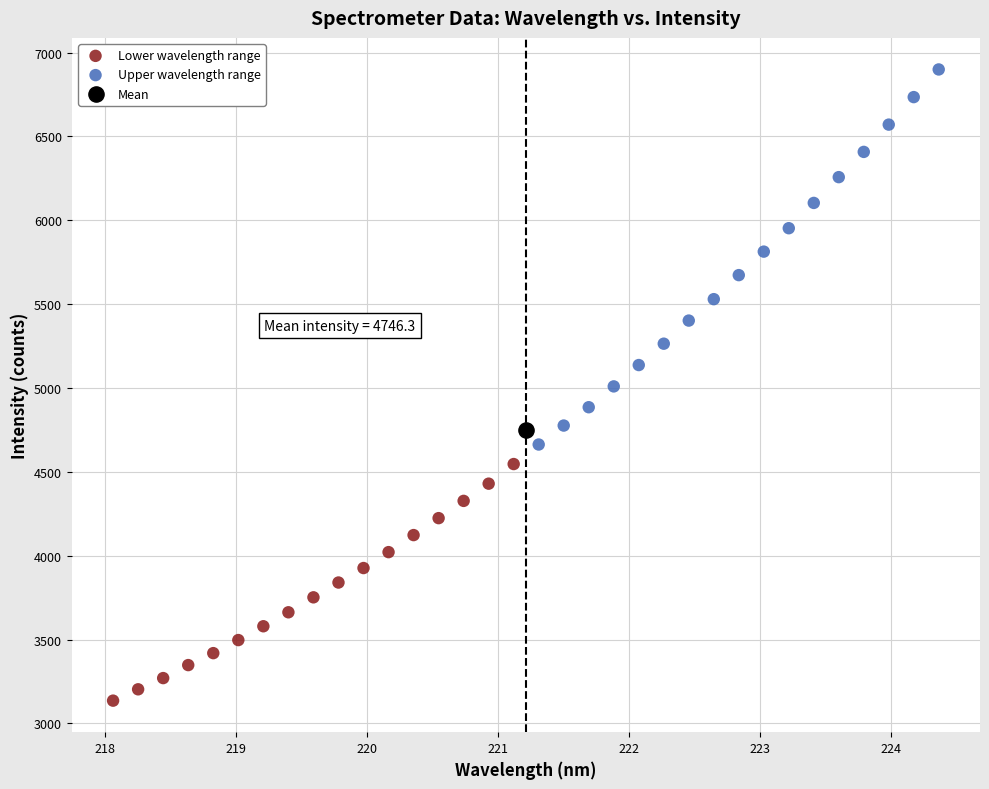

What are all the series names shown in the legend?

Lower wavelength range, Upper wavelength range, Mean